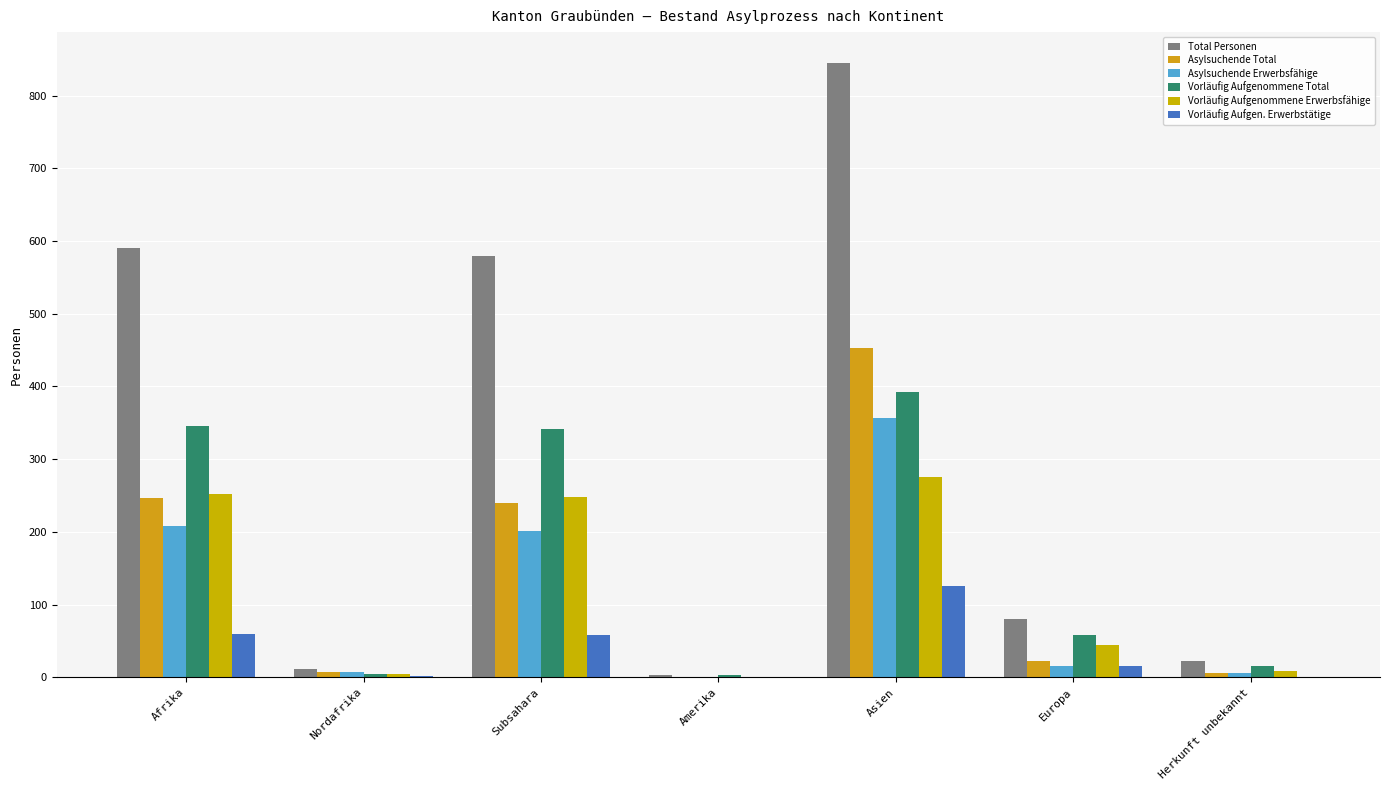

What is the sum of all Total Personen values?

2132